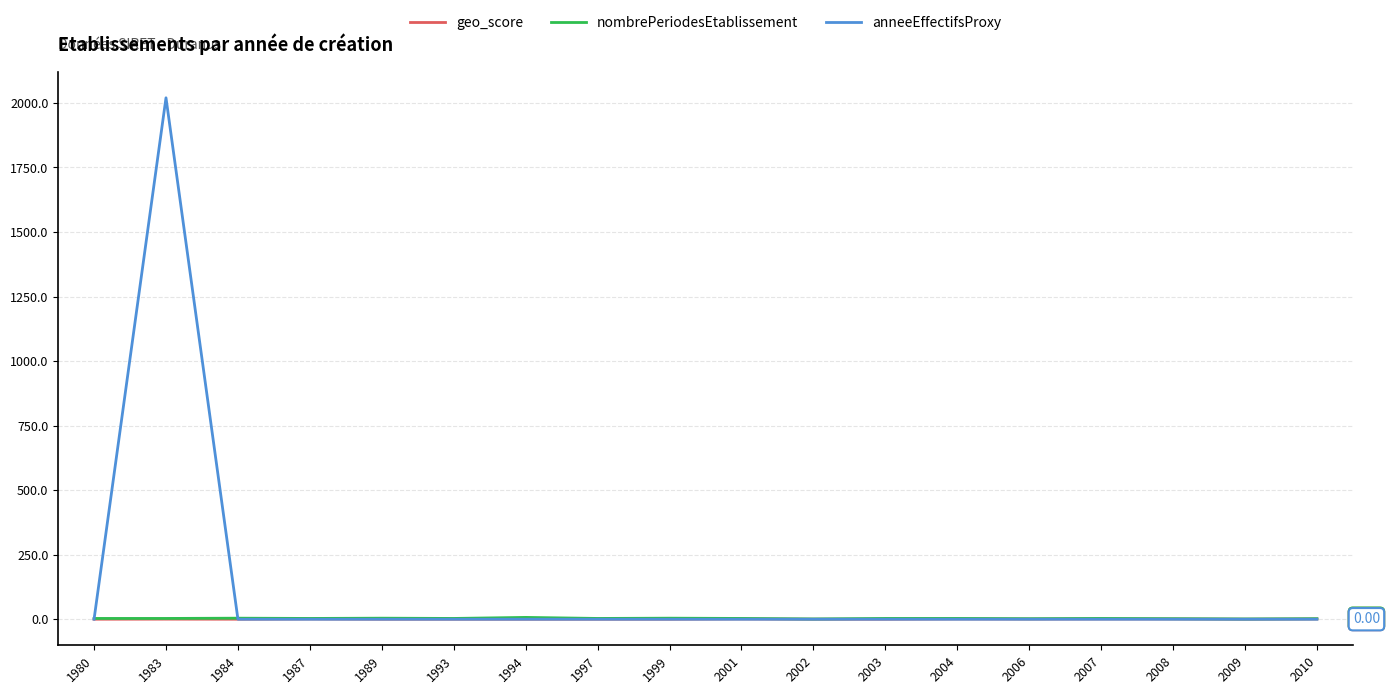

Which series has the widest spread of values?

anneeEffectifsProxy